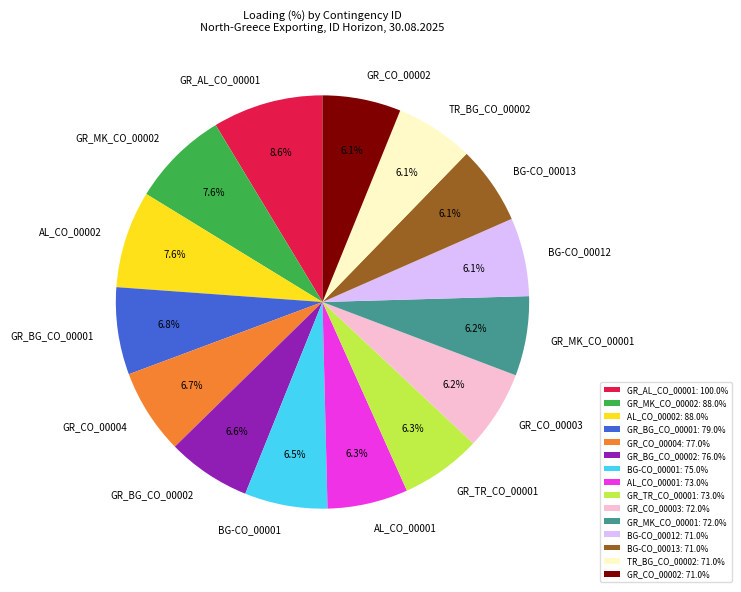

Is there any slice that represents more than half of the pie?

No